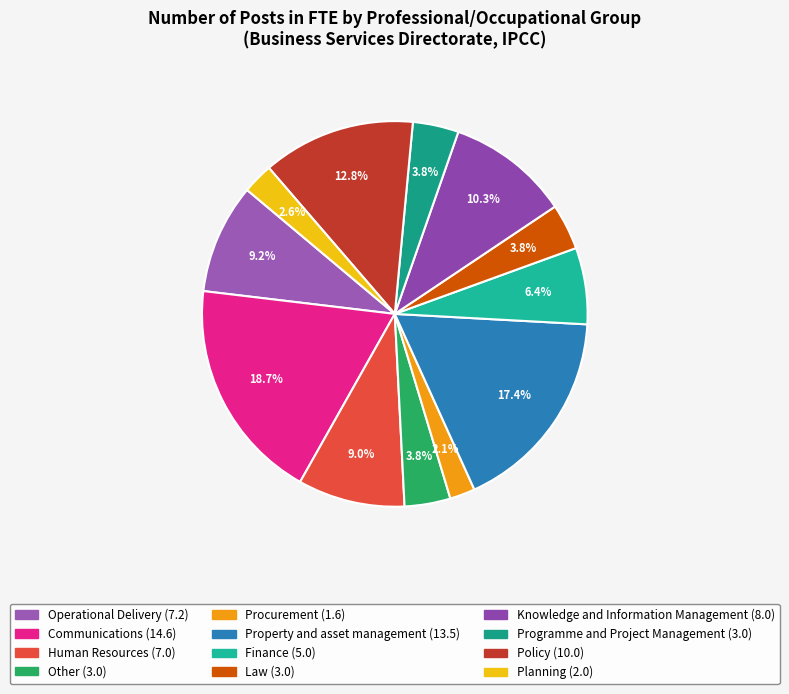

How many segments does this pie chart have?

12